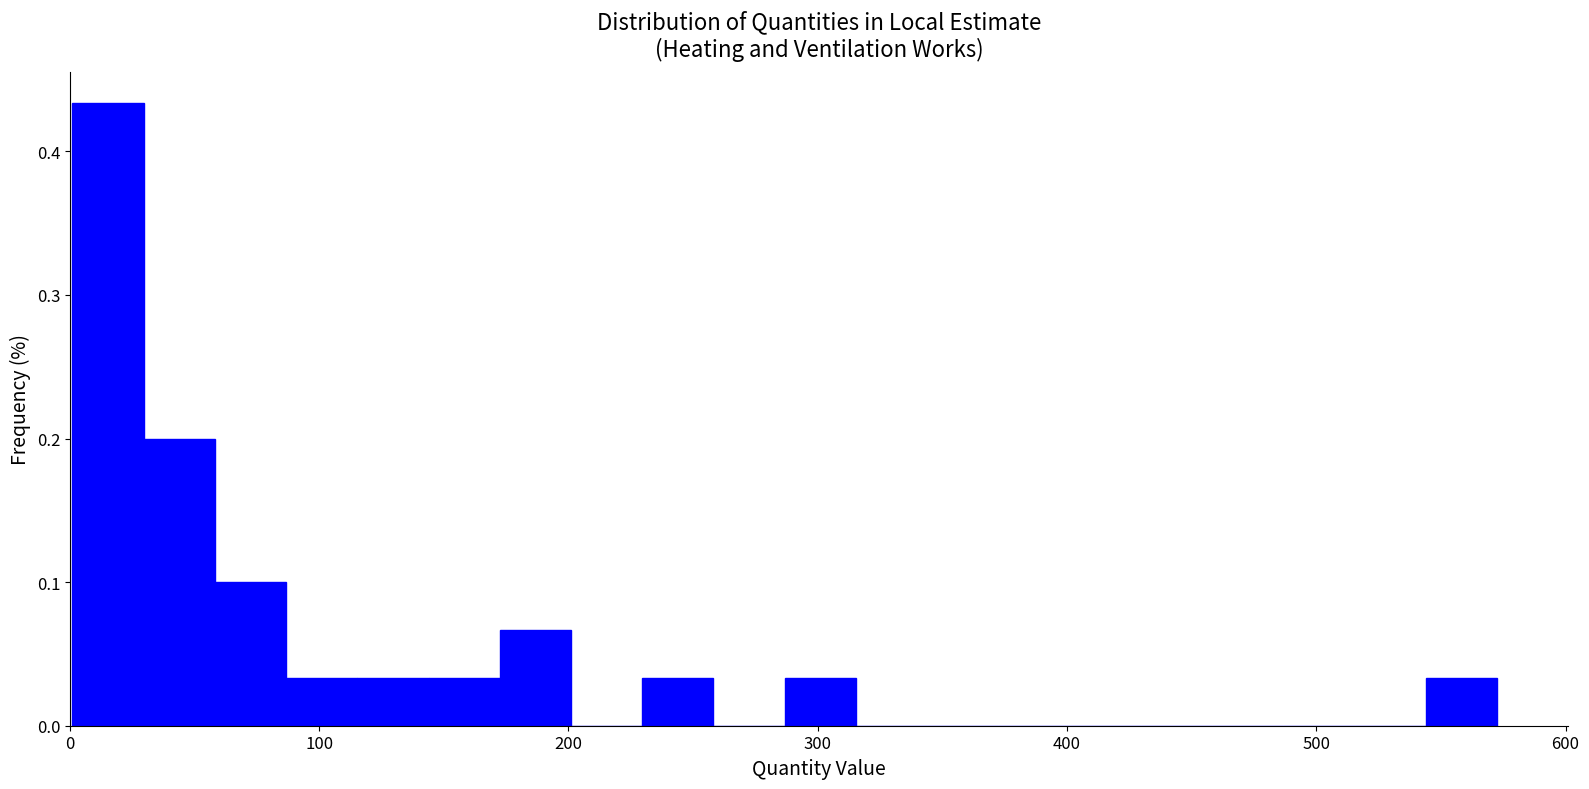

Around what value on the x-axis is the tallest bar? Give the approximate position of its centre, as read against the axis.

20